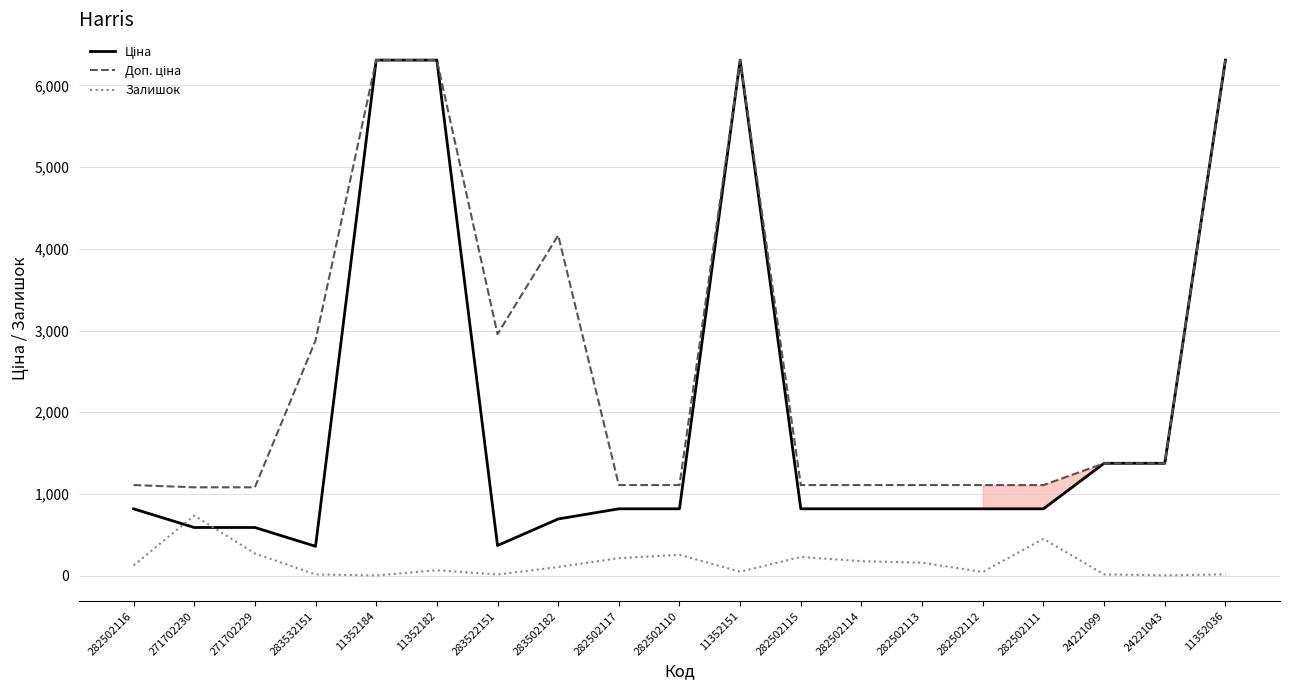

Is it true that Залишок equals 17.0 at 11352036?

True